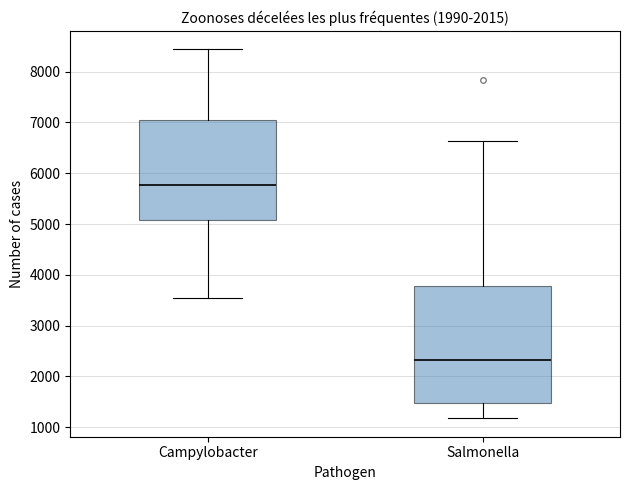

Reading left to right, read every box against the y-axis: the position of its median line, the range the box covers, and the ends of its whiskers. The values are not printed on the chart, so give them approximately, as read against the axis.

Campylobacter: median 5800, box 5100 to 7100, whiskers 3500 to 8400
Salmonella: median 2300, box 1500 to 3800, whiskers 1200 to 6600